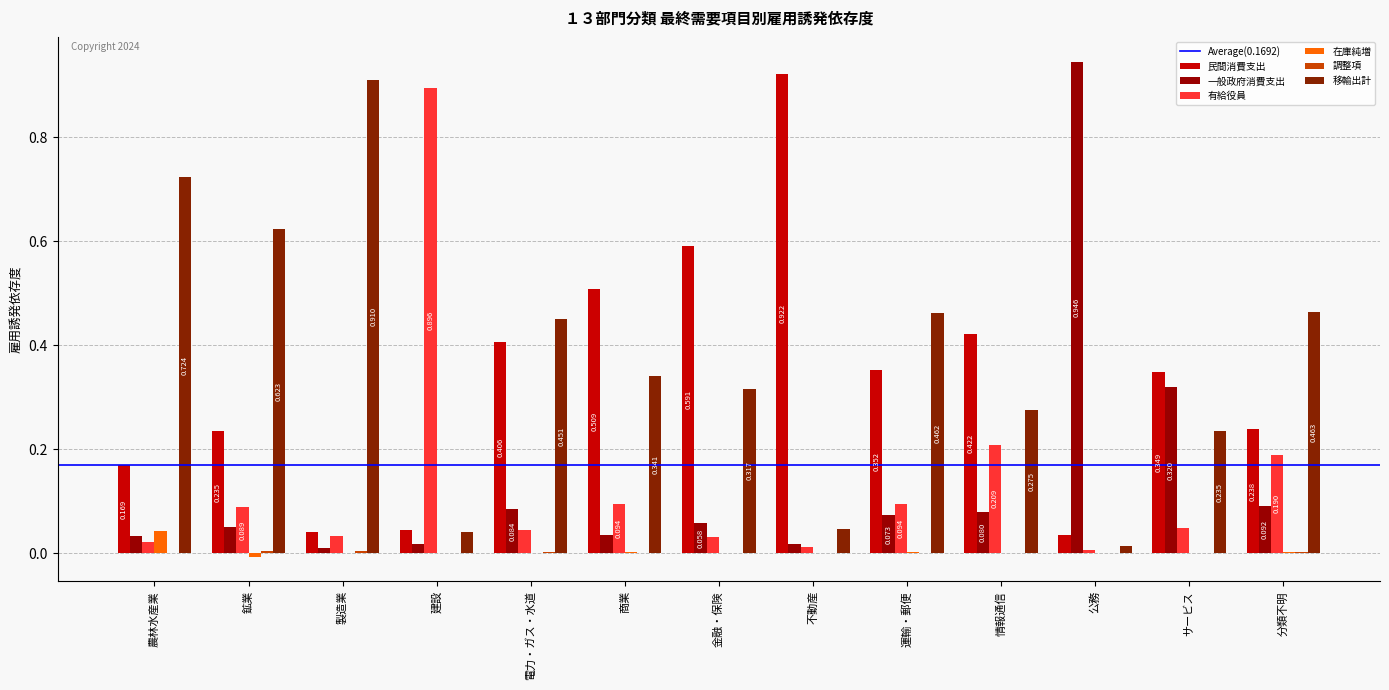

How many series are shown in this chart?

6